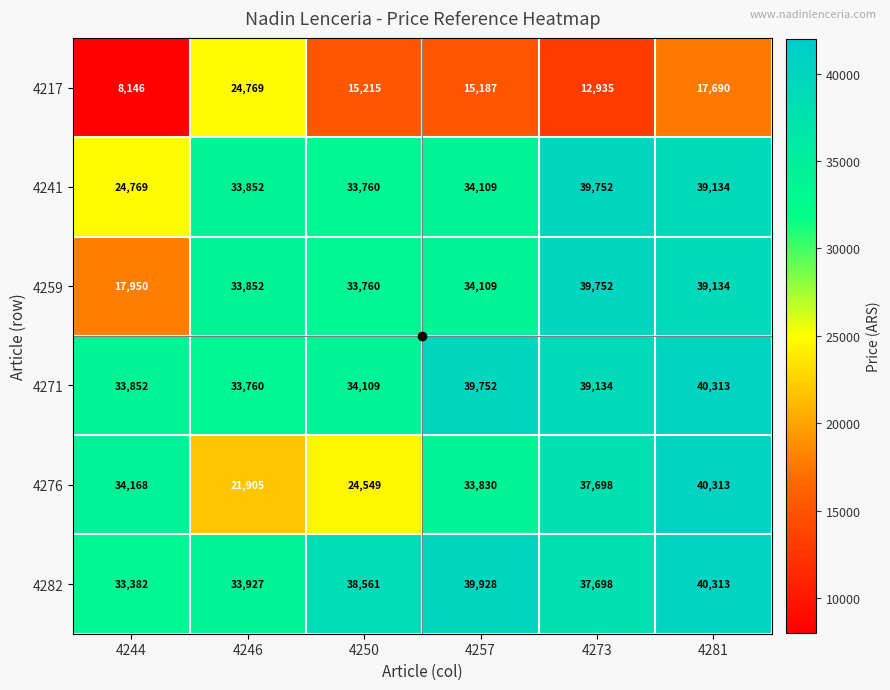

What is the highest value of the 4271 series?

40313